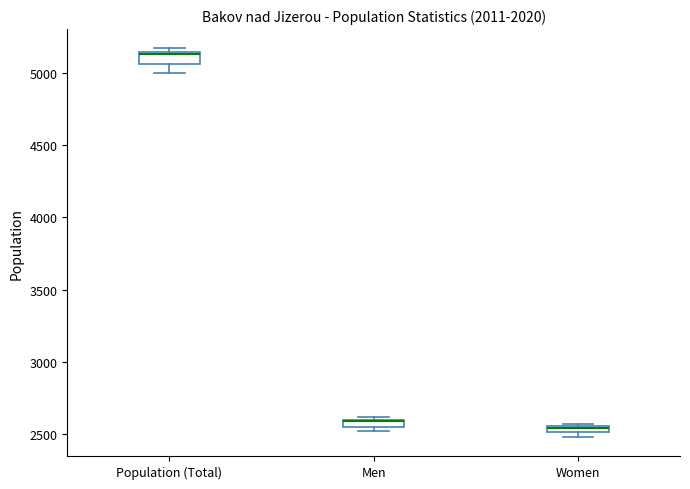

Where is the upper edge of the box for Men on the y-axis? The values are not printed on the chart, so give them approximately, as read against the axis.

2600